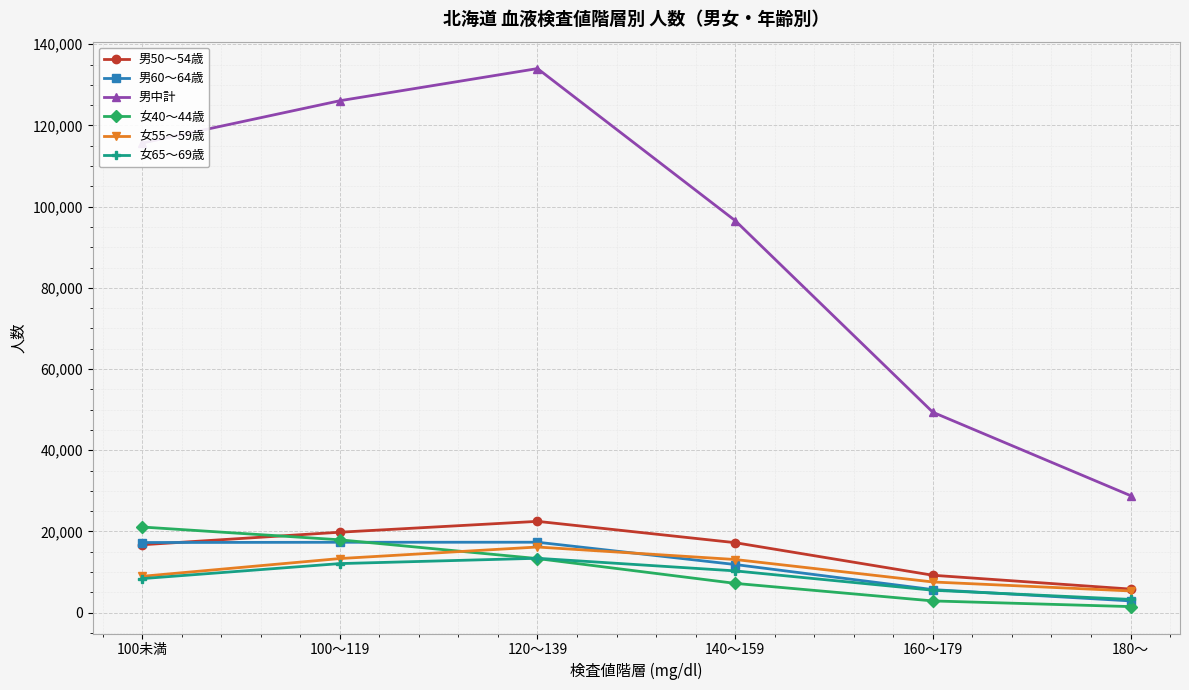

What are all the series names shown in the legend?

男50～54歳, 男60～64歳, 男中計, 女40～44歳, 女55～59歳, 女65～69歳